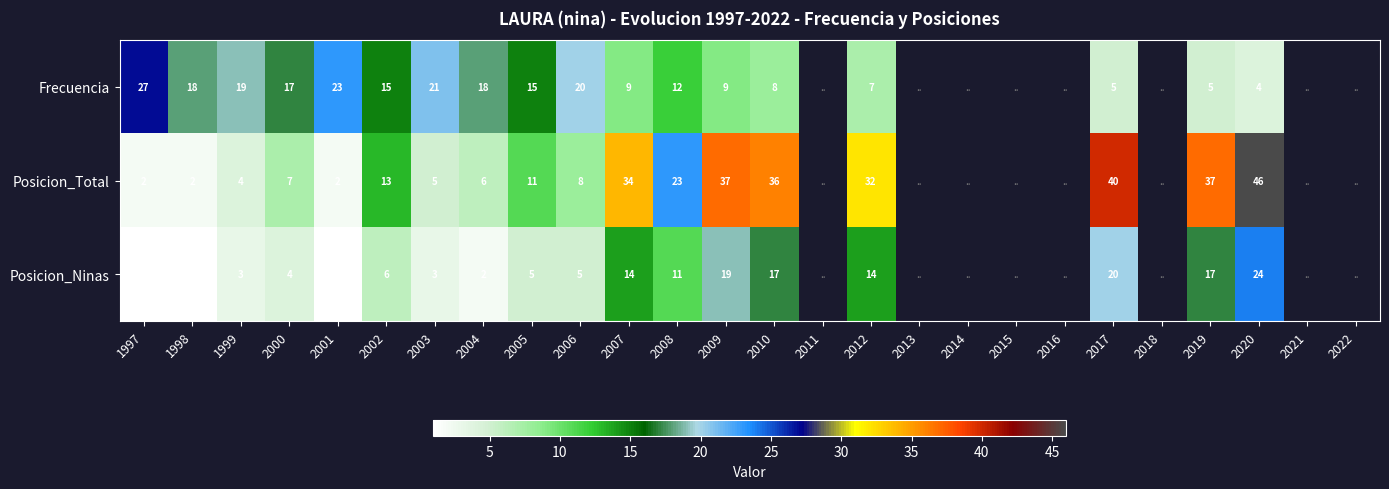

At which category is the sum across all series the highest?

2020